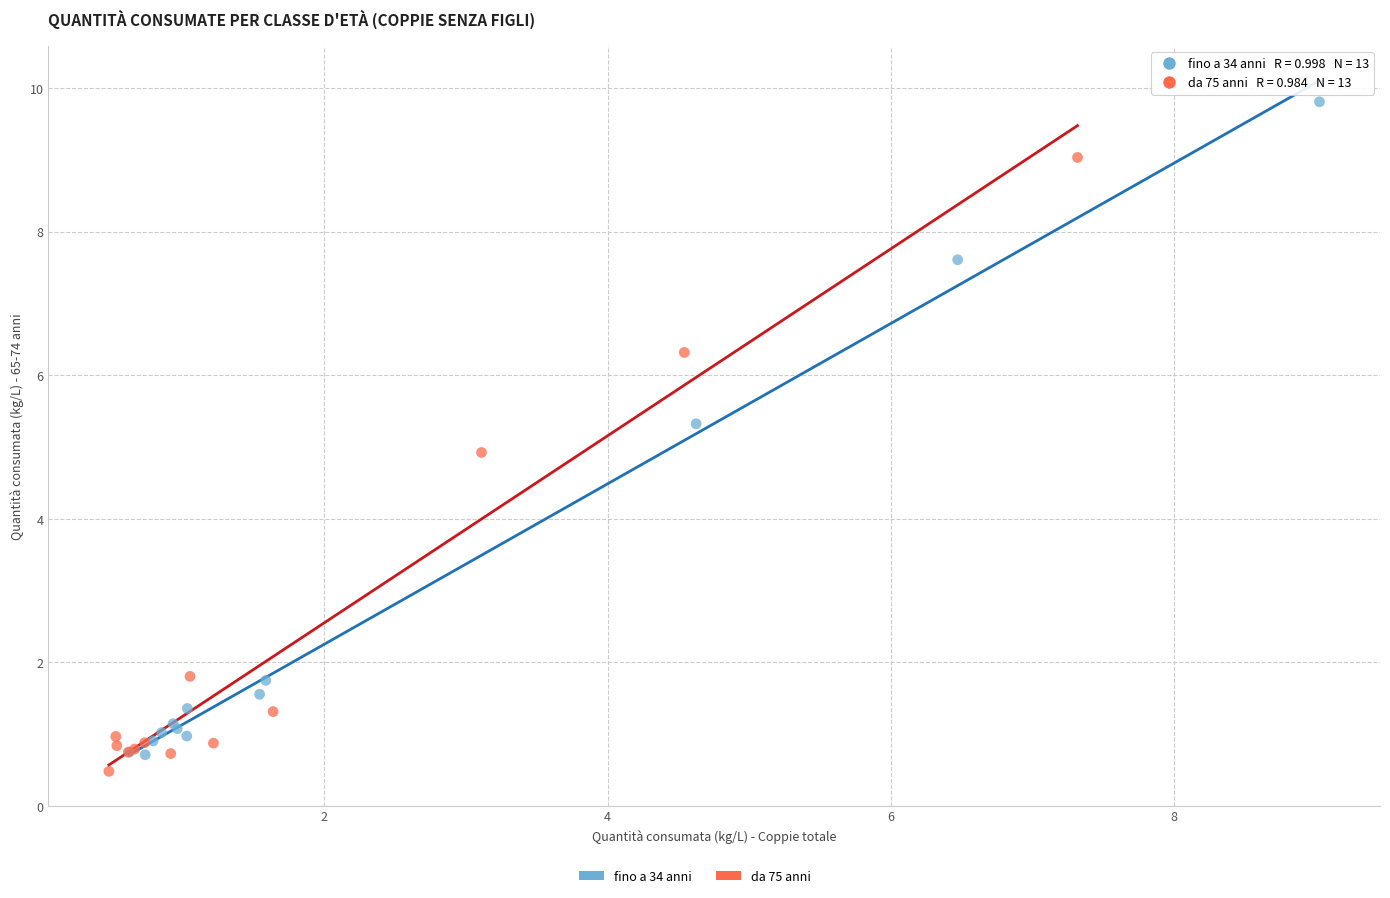

Which series reaches the maximum Y coordinate?

fino a 34 anni